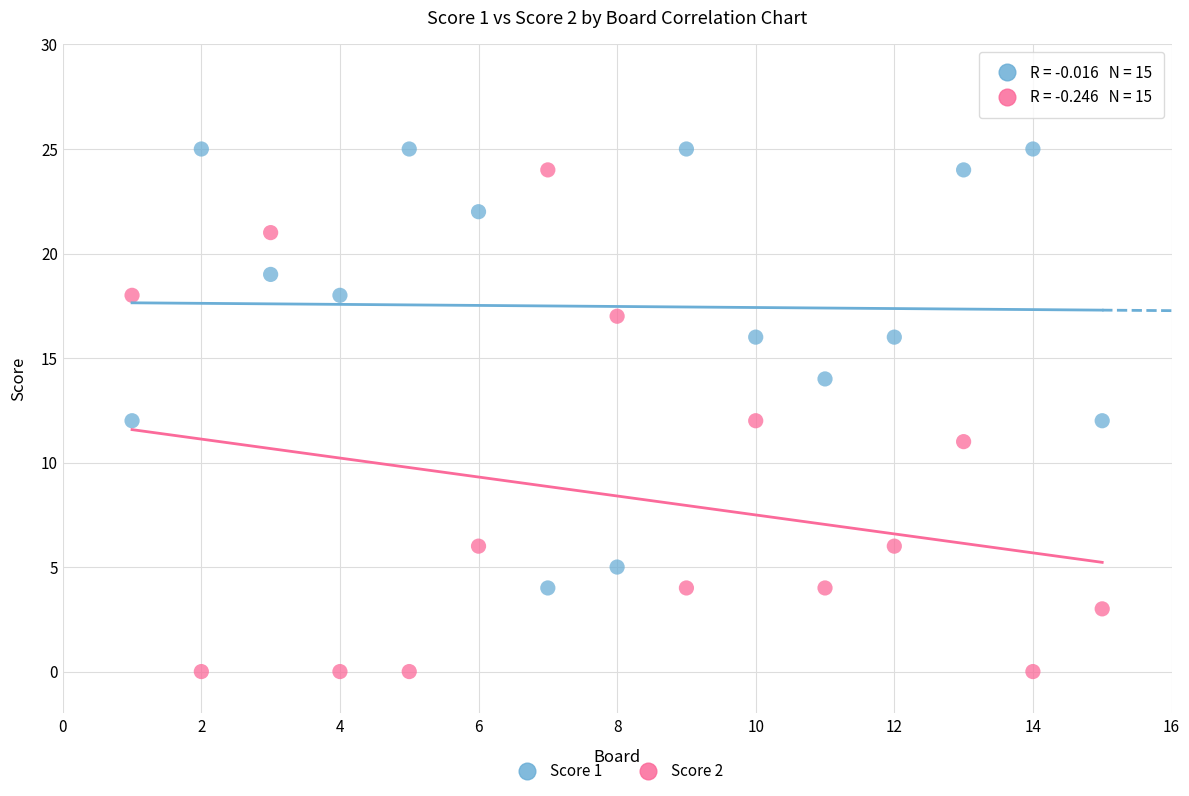

Which series has the largest Y range (max minus min)?

Score 2